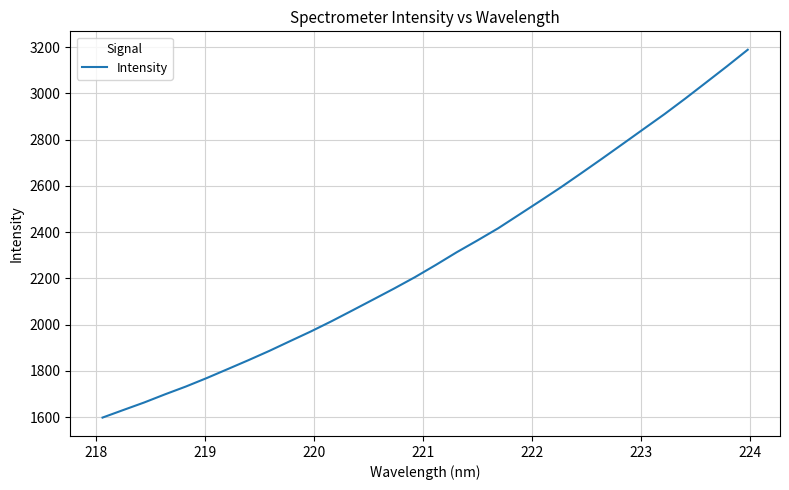

What is the smallest value displayed?

1597.7